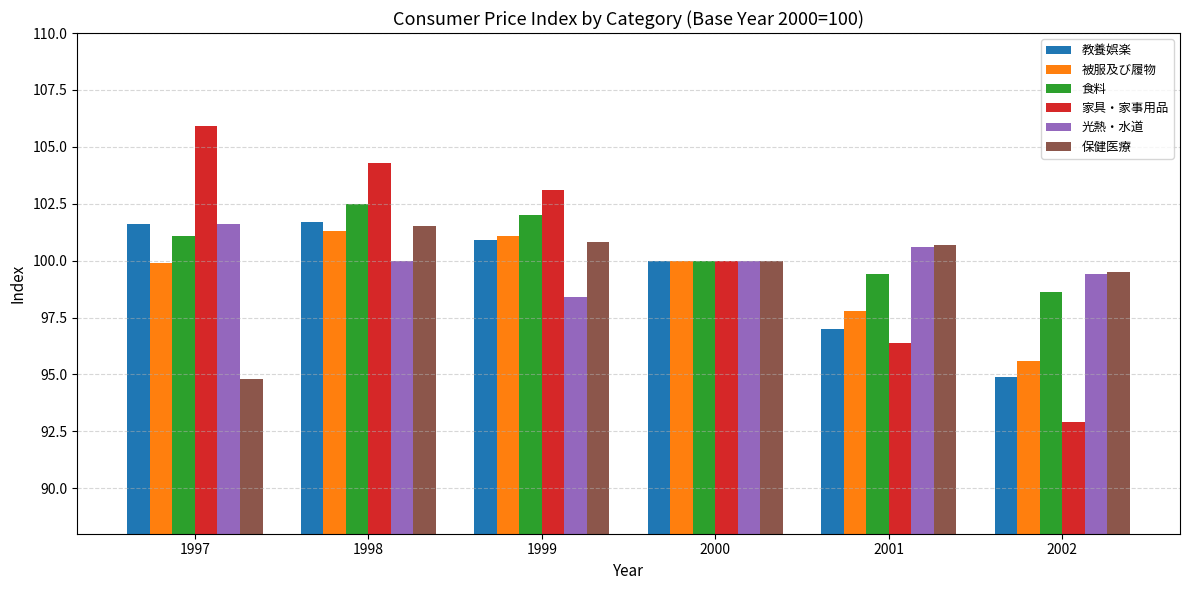

Is the value of 保健医療 at 1998 greater than the value of 食料 at 1999?

No